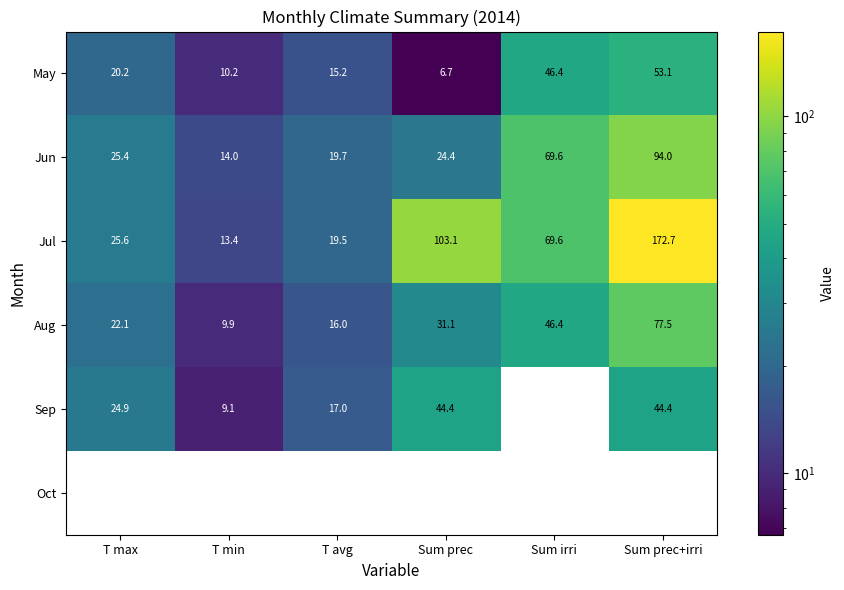

What is the sum of all Sep values?

139.8